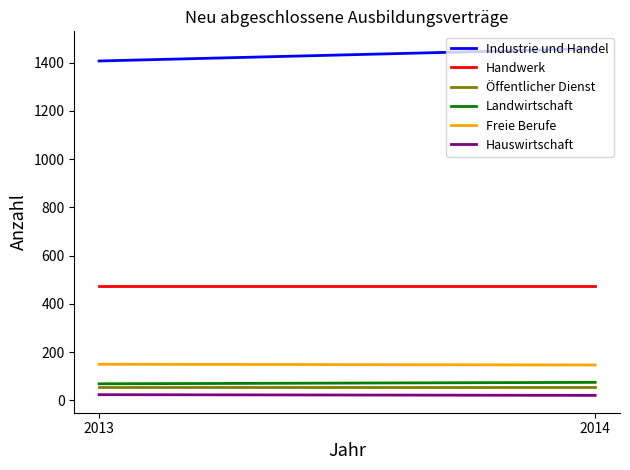

What is the sum of the Industrie und Handel values at 2014 and 2013?

2865